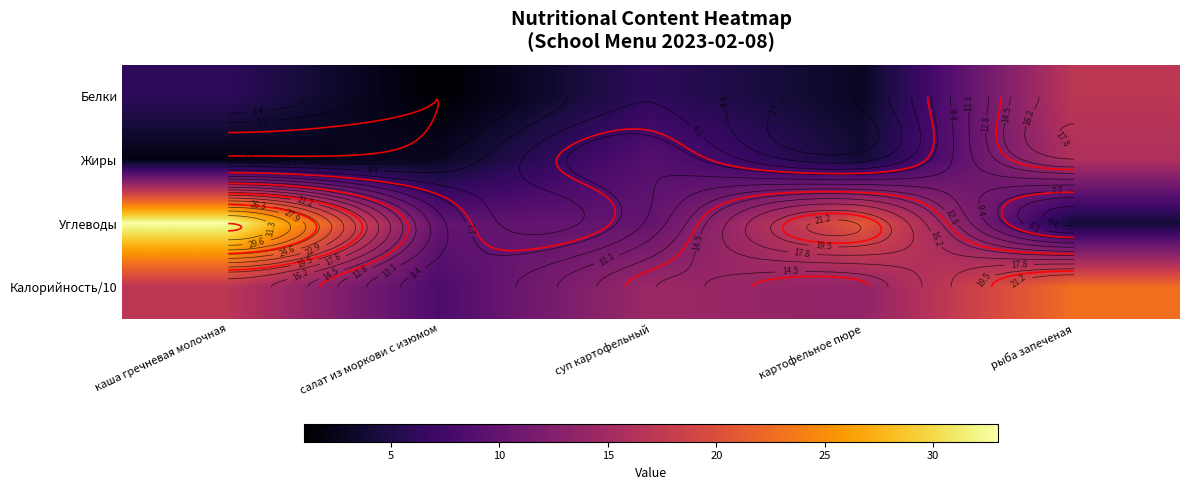

List the series in order of their peak value, lowest first.

Жиры, Белки, Калорийность/10, Углеводы